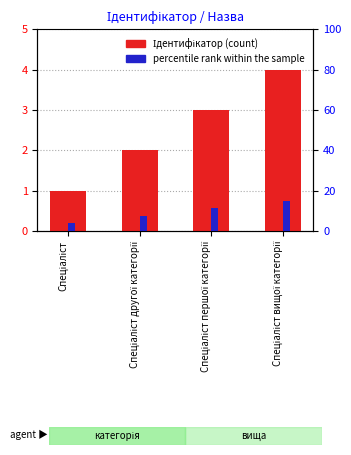

Which label corresponds to the smallest value in the chart?

Спеціаліст